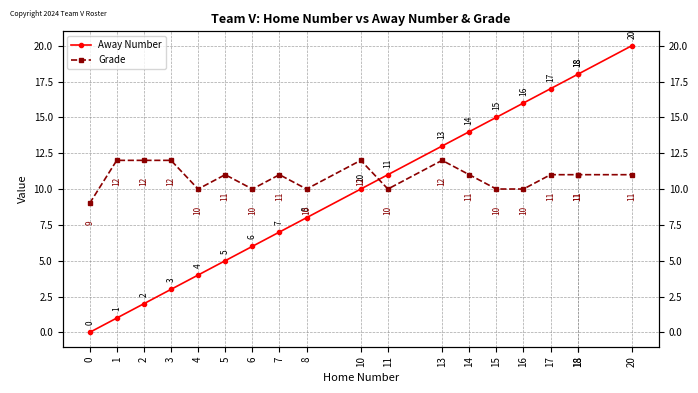

How many times do Grade and Away Number cross each other?

1